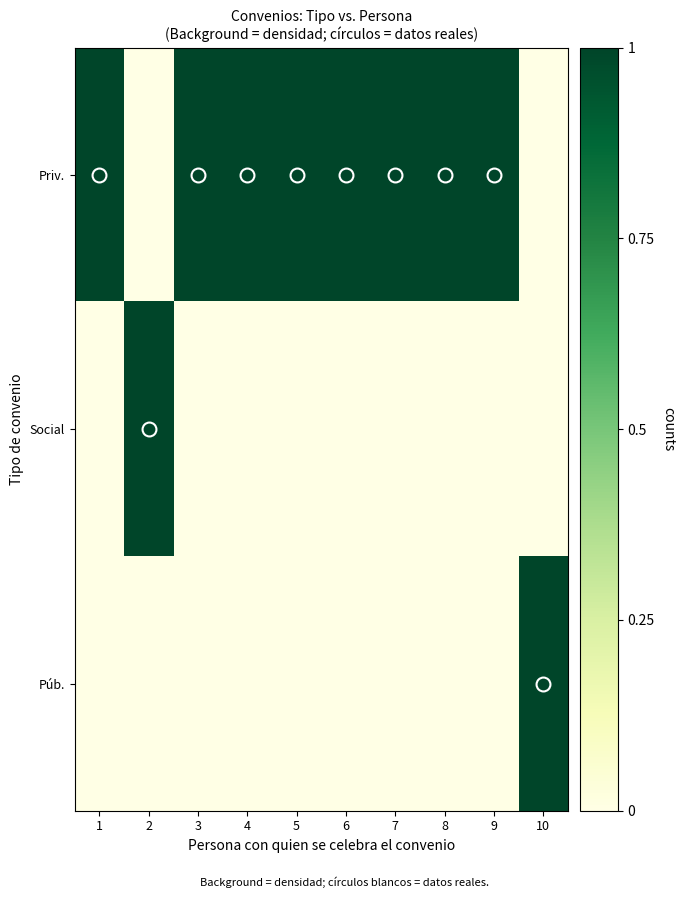

At how many categories does at least one series exceed 0?

10